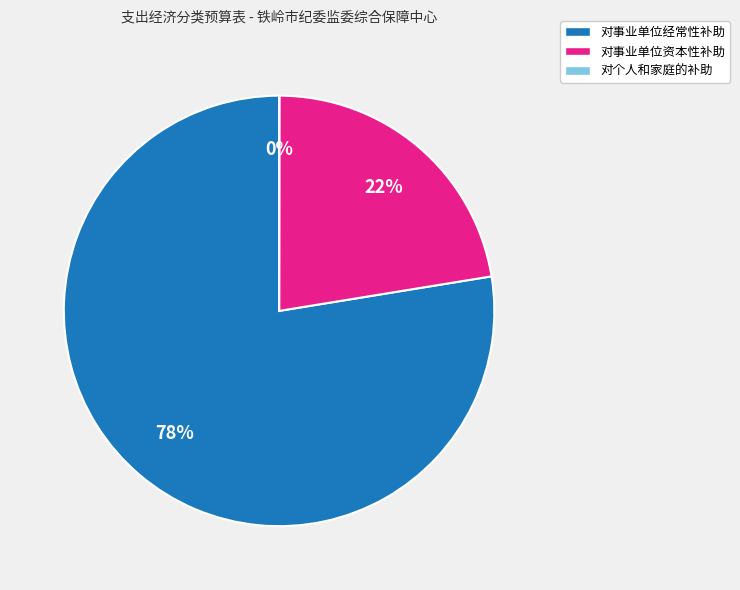

To the nearest percent, what is the average slice percentage?

33%